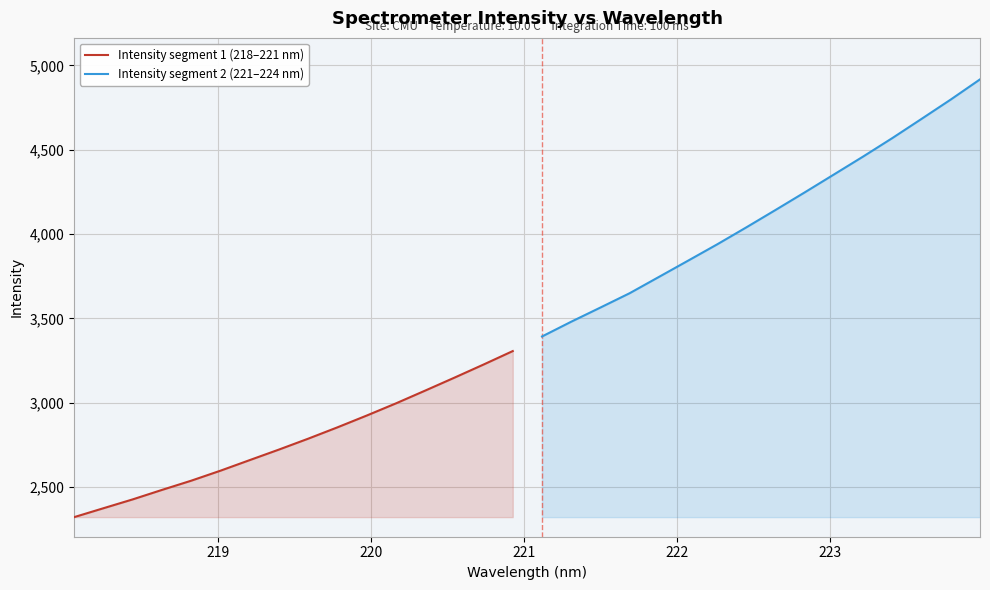

What is the minimum value for Intensity segment 1 (218–221 nm)?

2322.2